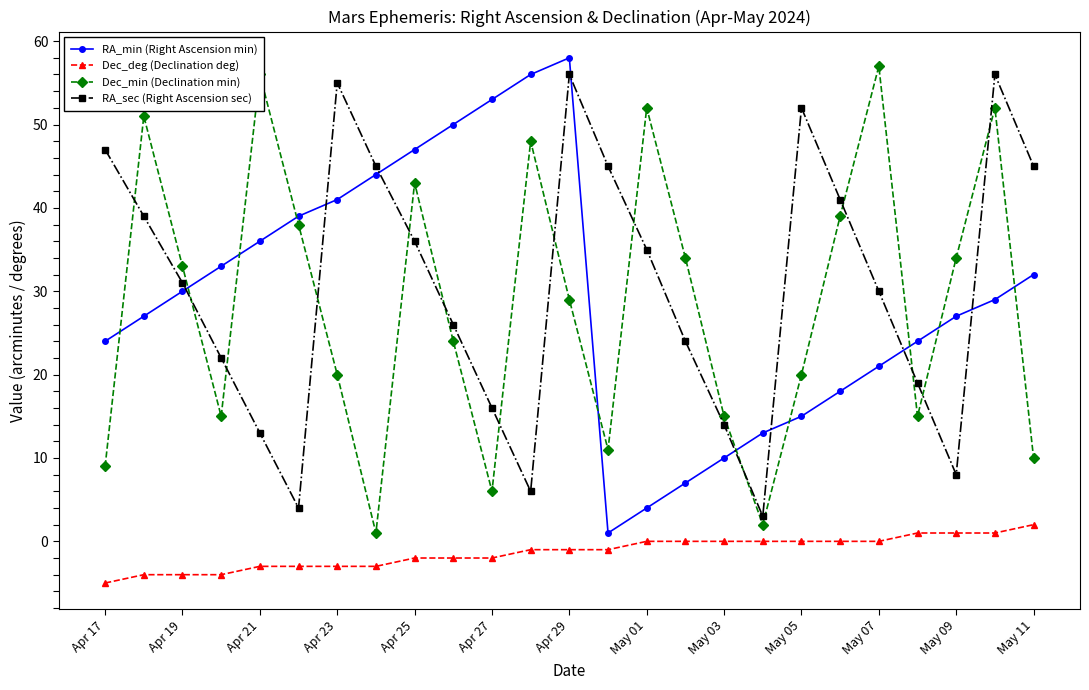

What is the maximum value for RA_min (Right Ascension min)?

58